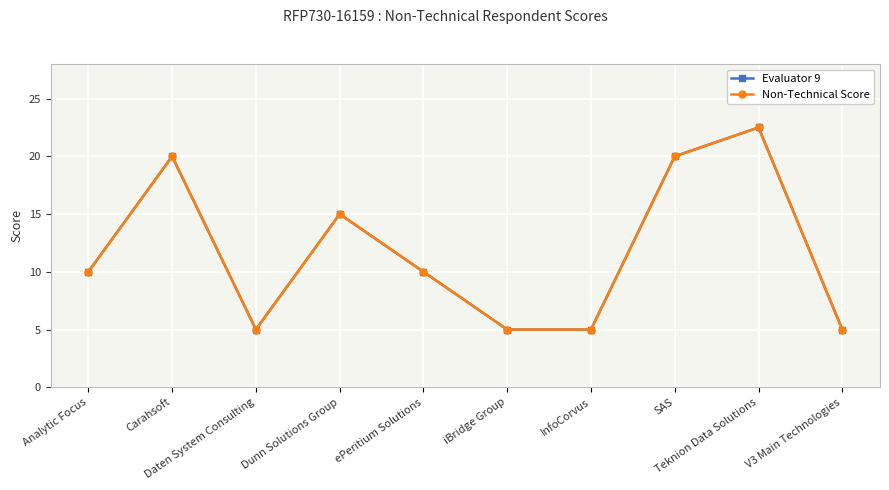

Does the chart have visible grid lines?

Yes